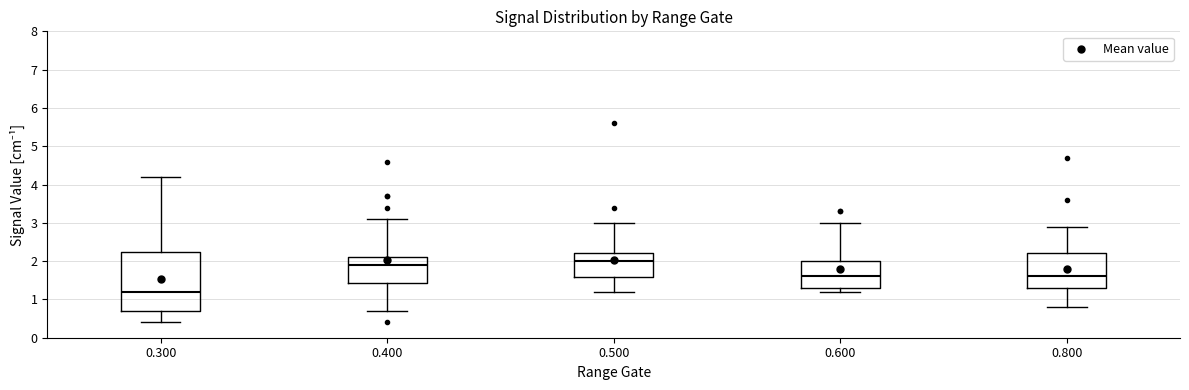

Where does the lower whisker of the box at x = 0.600 end on the y-axis? The values are not printed on the chart, so give them approximately, as read against the axis.

1.2